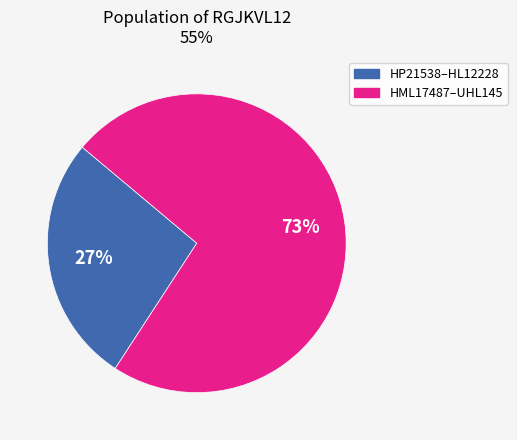

Is there a majority slice in this chart?

Yes